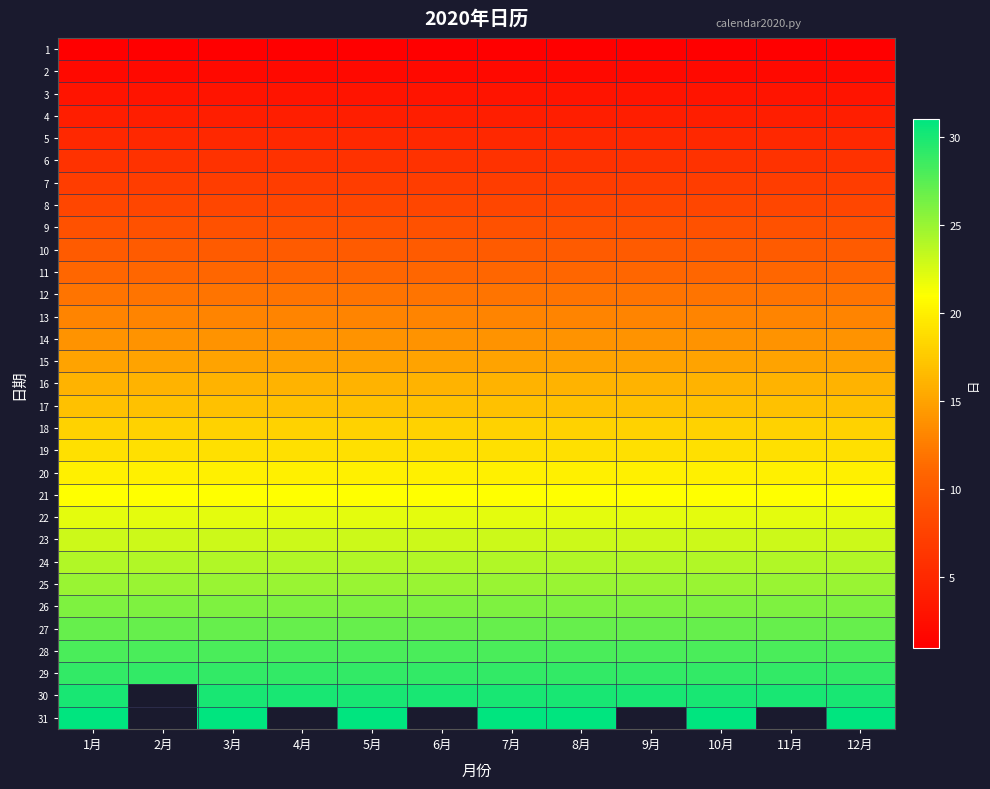

What is the greatest value displayed?

31.0